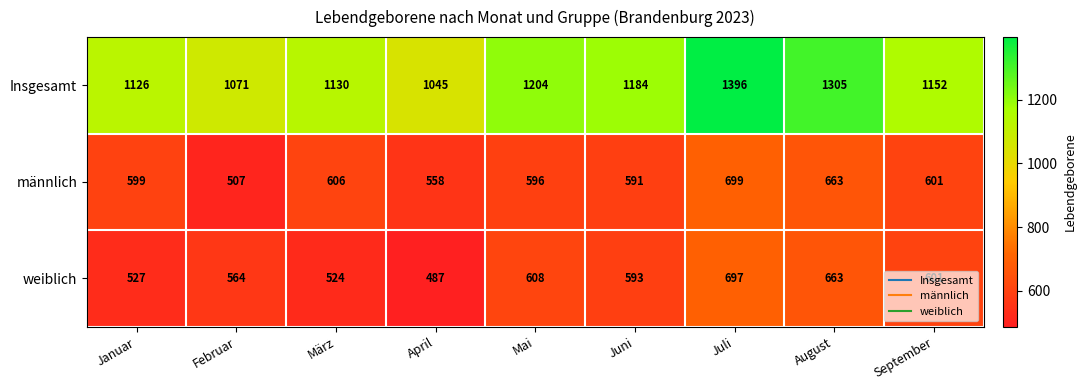

At Februar, list the series in order from largest to smallest.

Insgesamt, weiblich, männlich